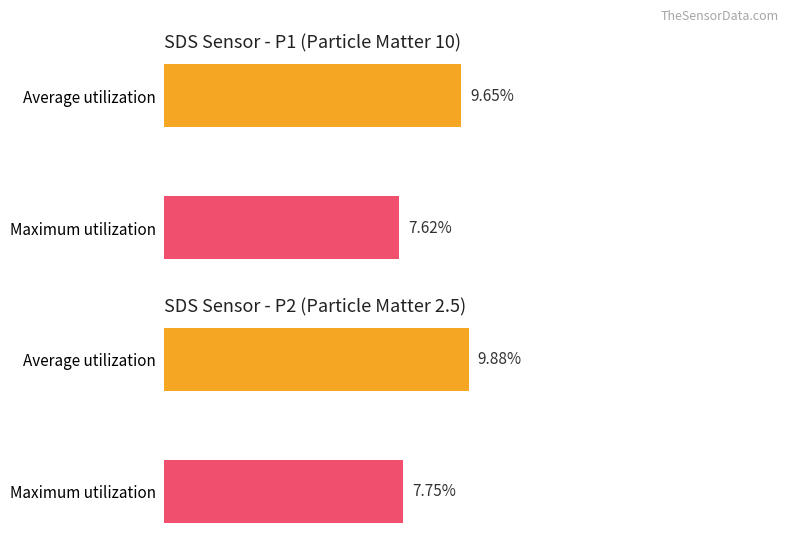

Rank the series at 3 from lowest to highest value.

Maximum utilization, Average utilization